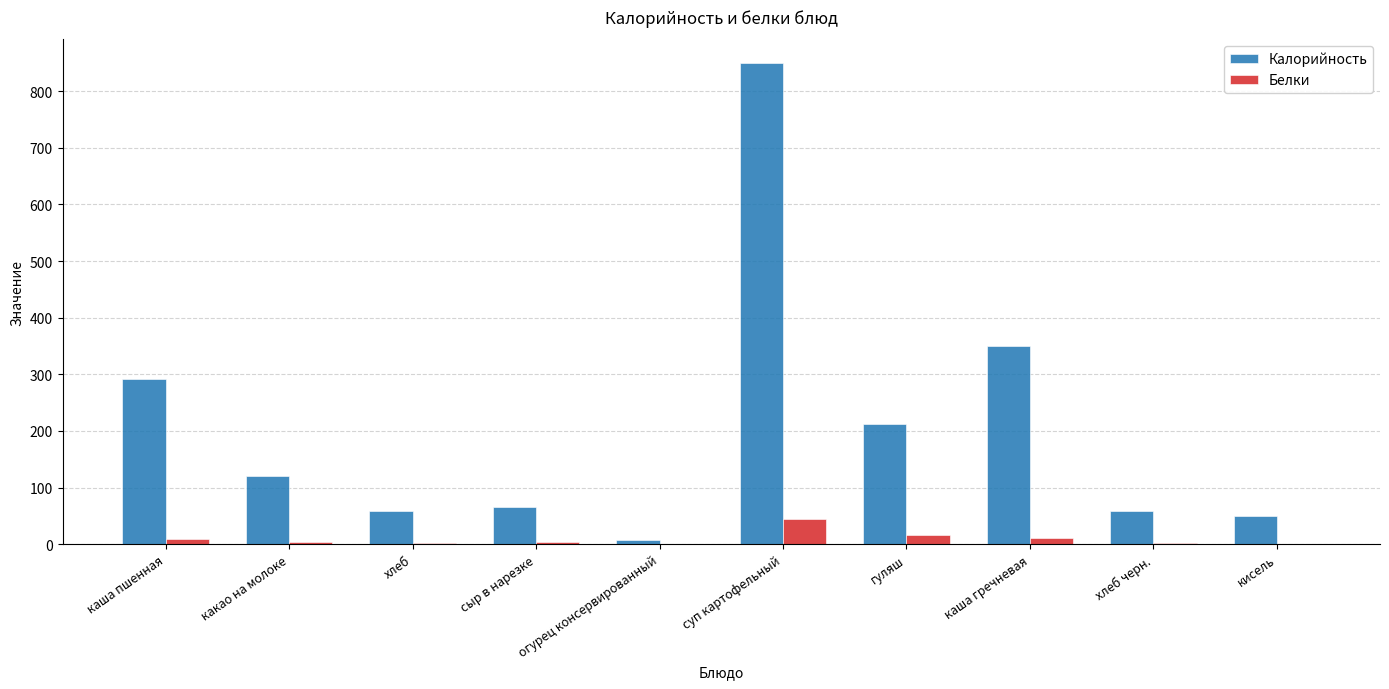

What is the greatest value displayed?

849.0